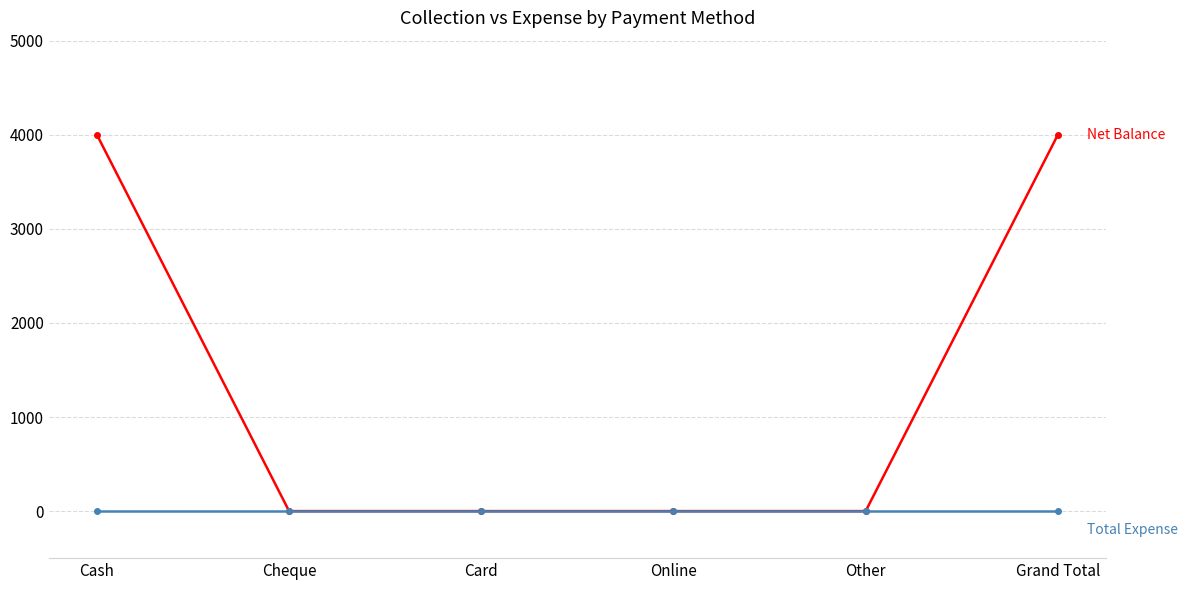

Does the chart have visible grid lines?

Yes